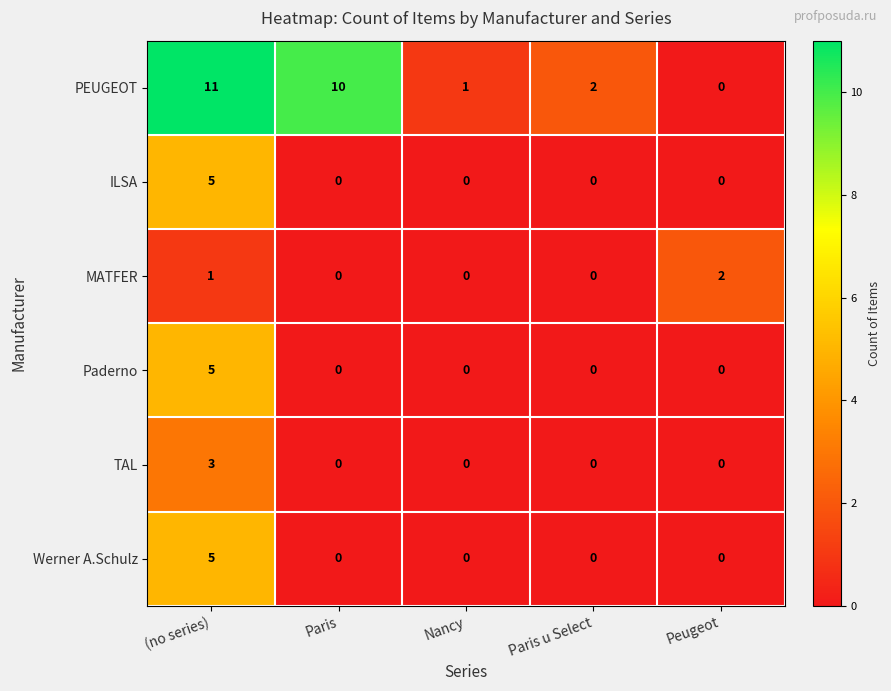

What value does the Paderno series have at (no series)?

5